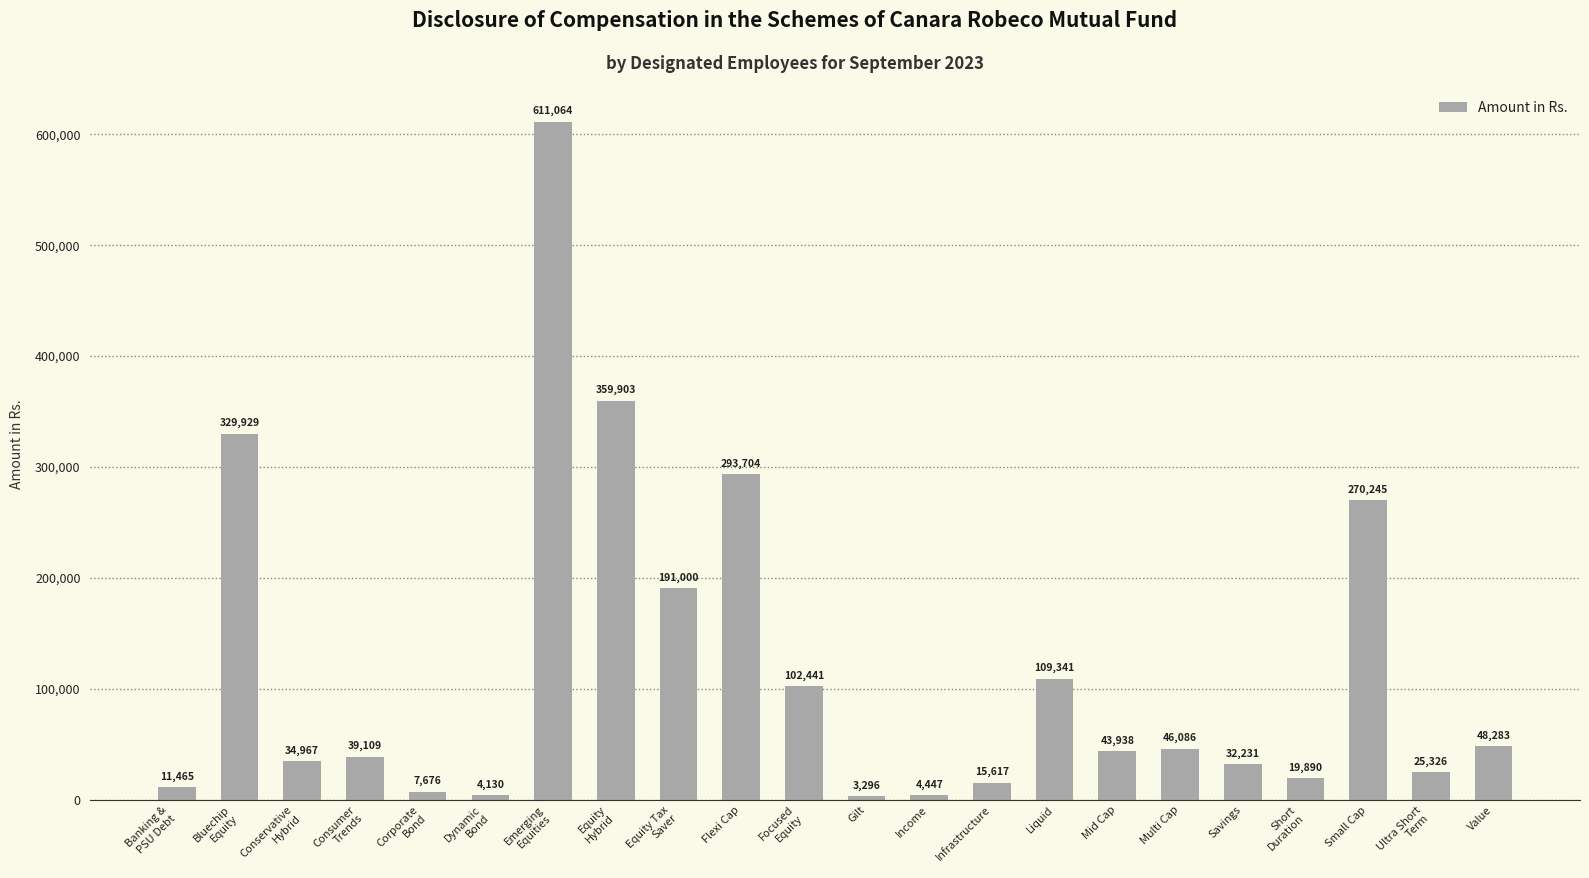

What is the difference between the second highest and minimum values?

356607